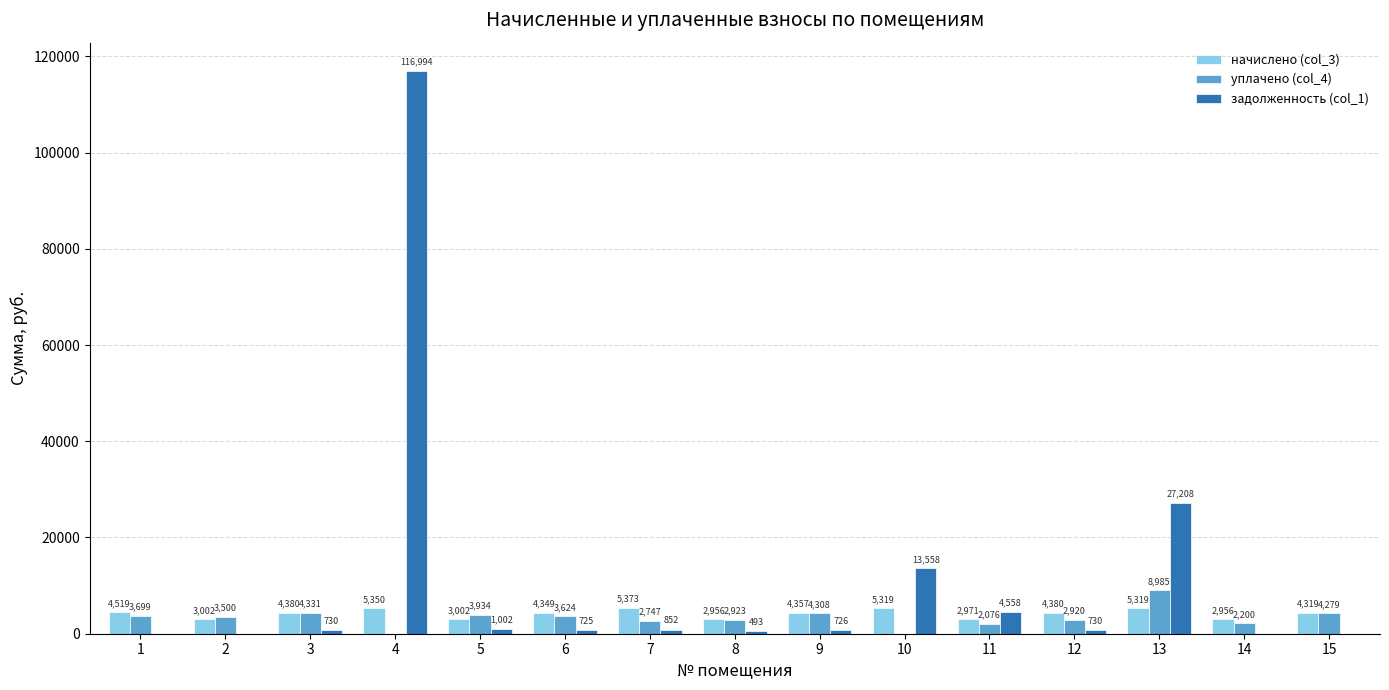

What are all the series names shown in the legend?

начислено (col_3), уплачено (col_4), задолженность (col_1)